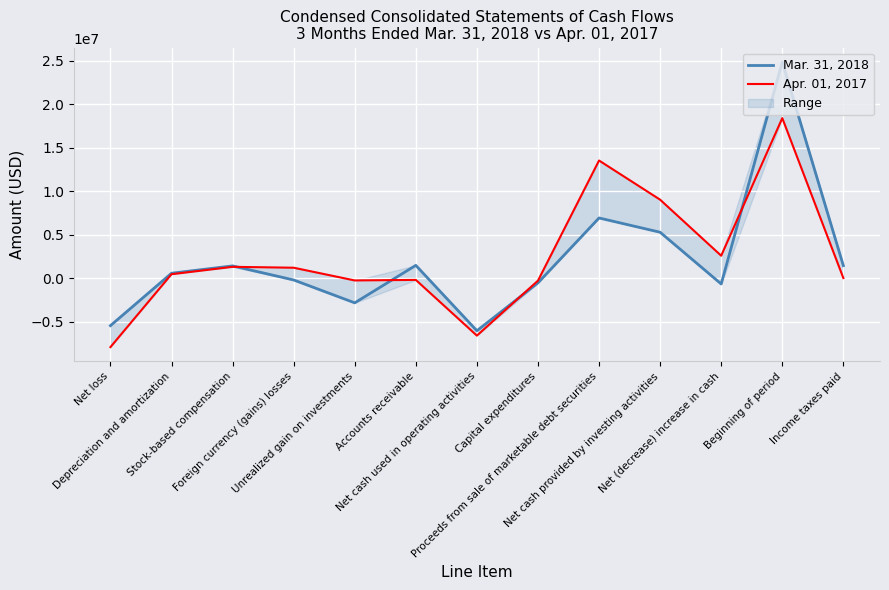

Rank the series by their maximum value, from highest to lowest.

Mar. 31, 2018, Apr. 01, 2017